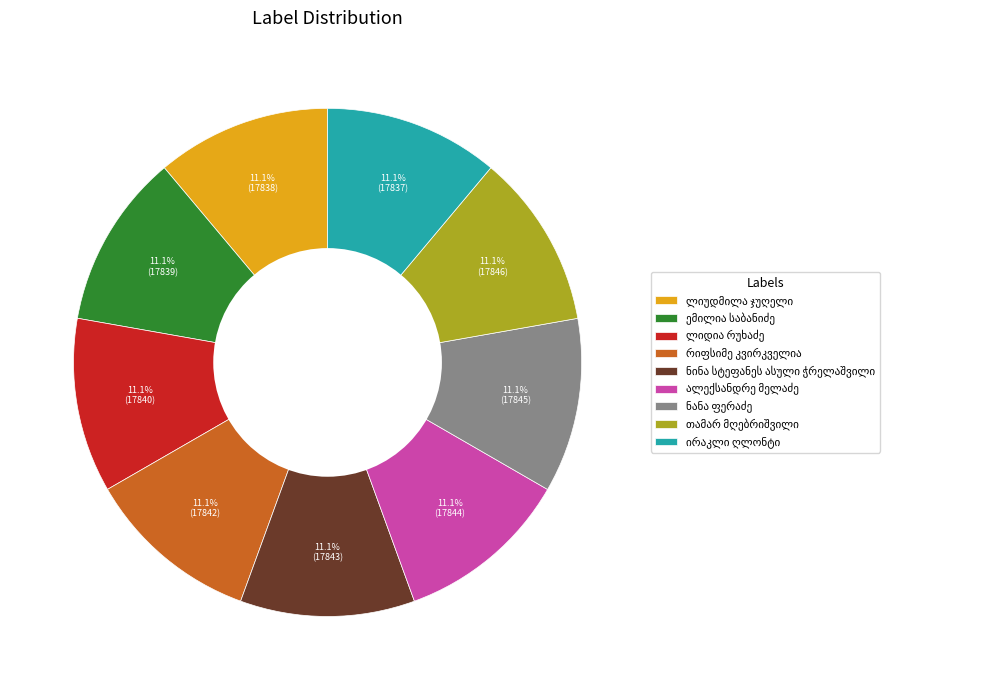

Does any single category account for the majority?

No